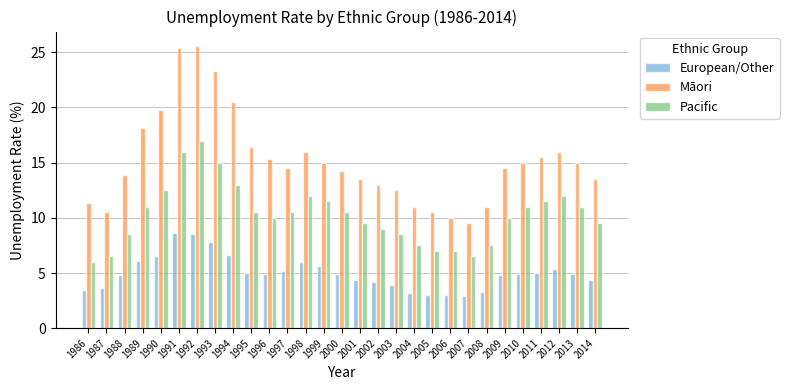

At which label does European/Other first exceed 4?

1988